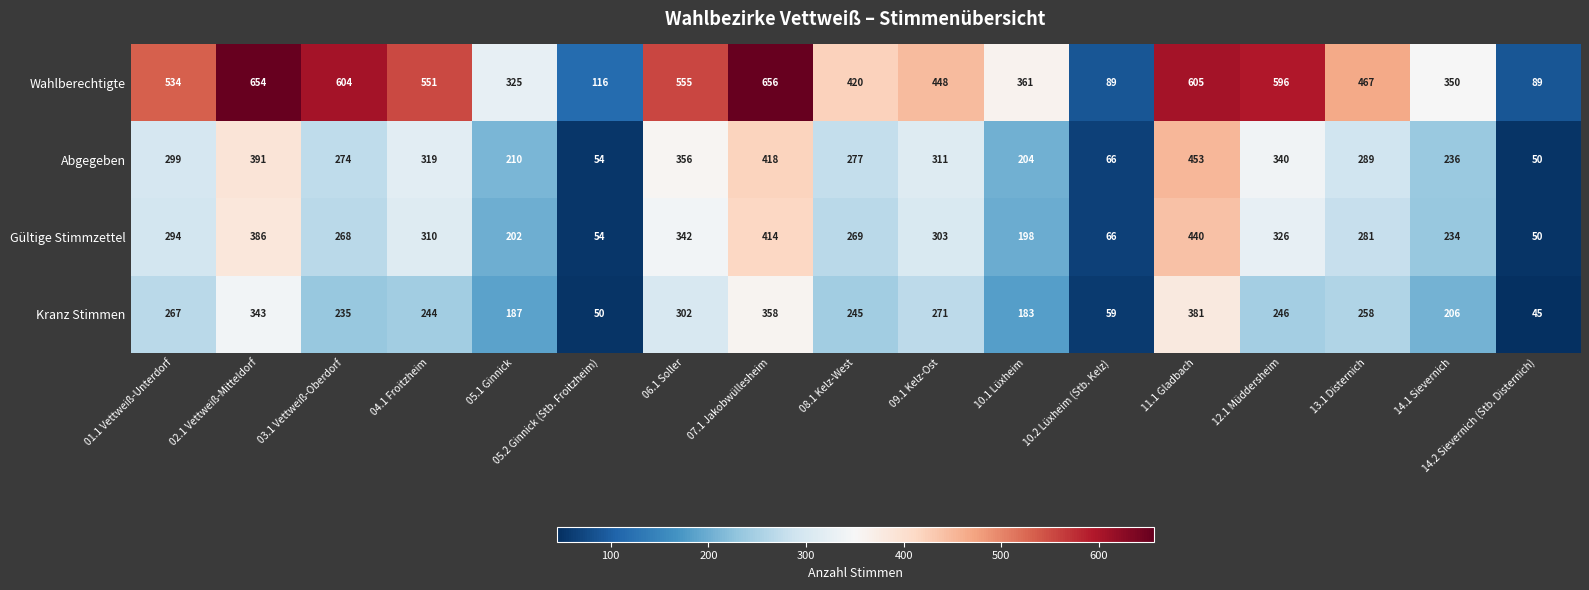

Count the number of data series in this chart.

4